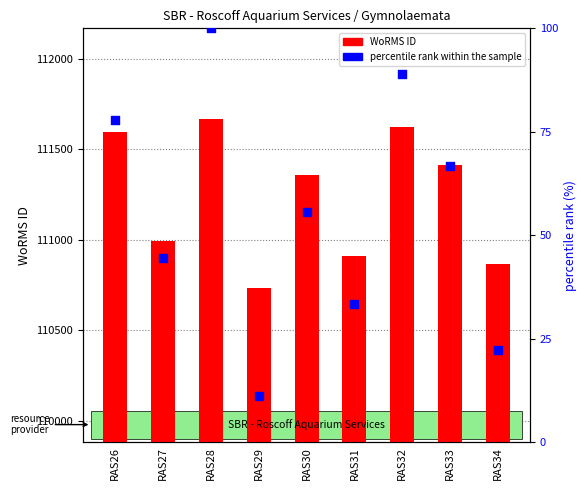

Which series has the widest spread of Y values?

WoRMS ID